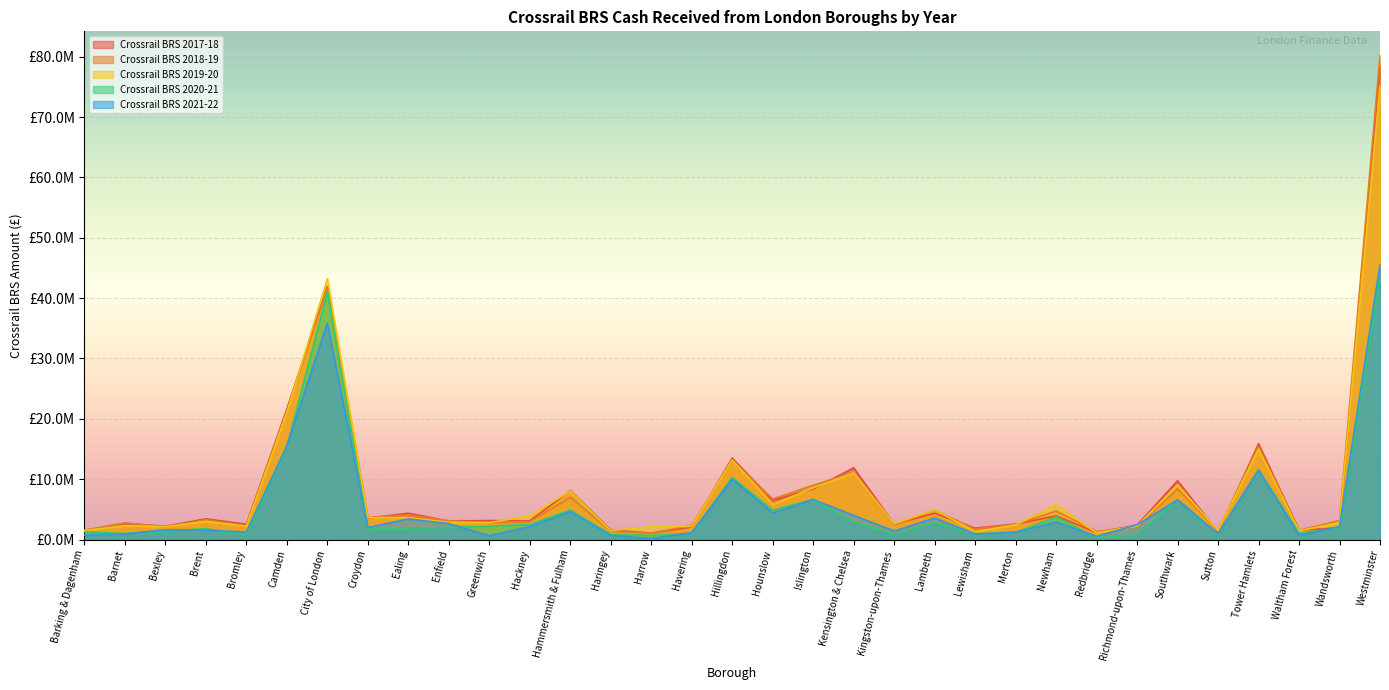

At how many categories does at least one series exceed 61357929?

1